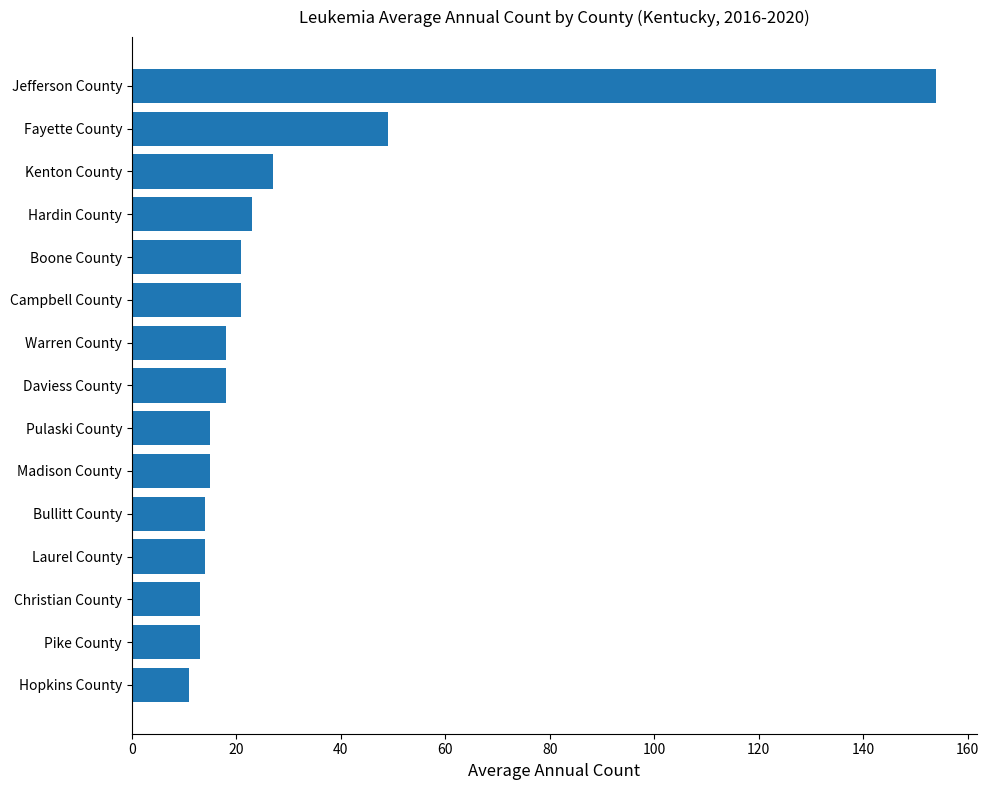

True or false: the data shows 36 at Kenton County.

False